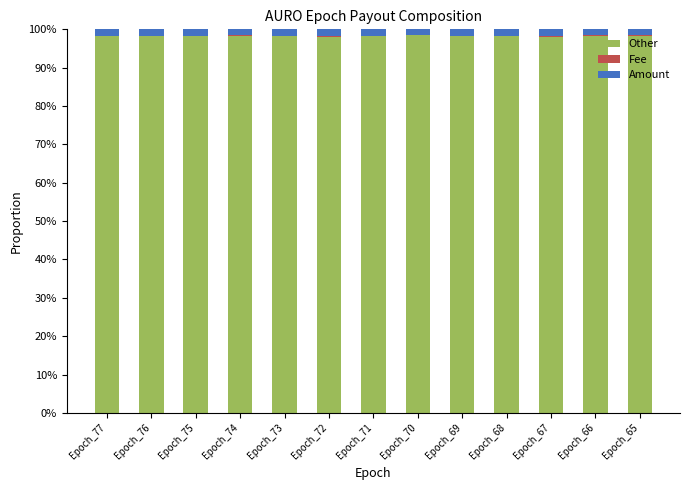

The value of Other at Epoch_67 is 98.1. True or false?

True